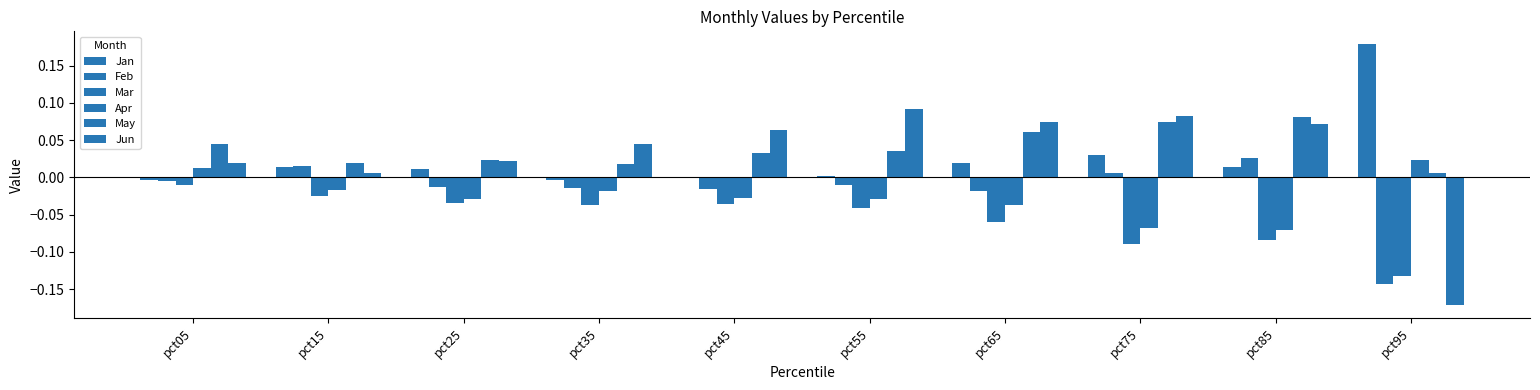

How many groups of bars are there?

10